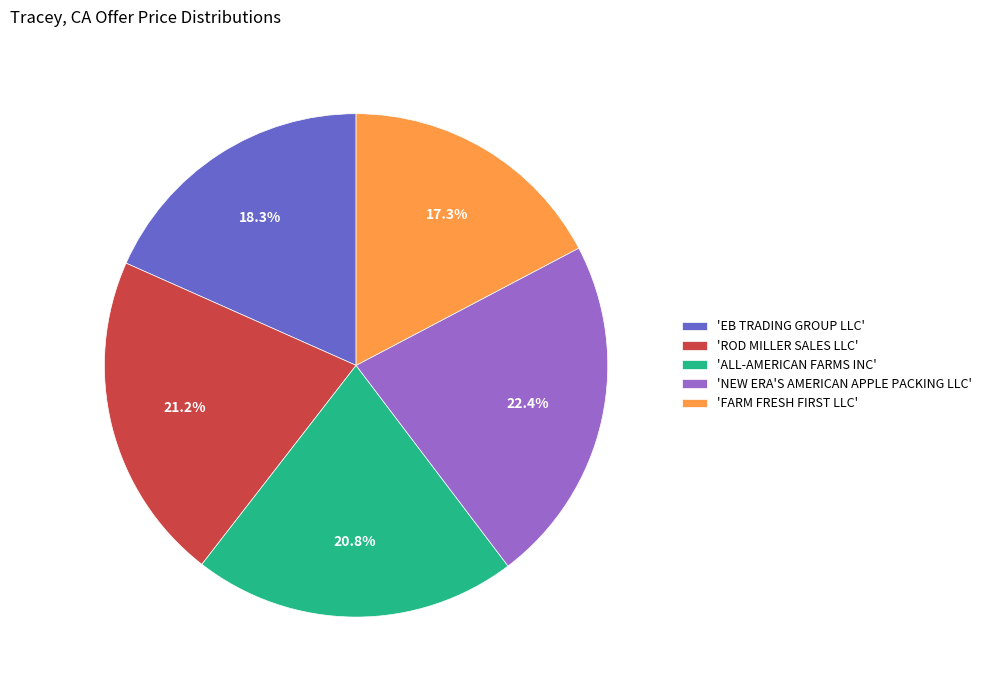

How many segments does this pie chart have?

5